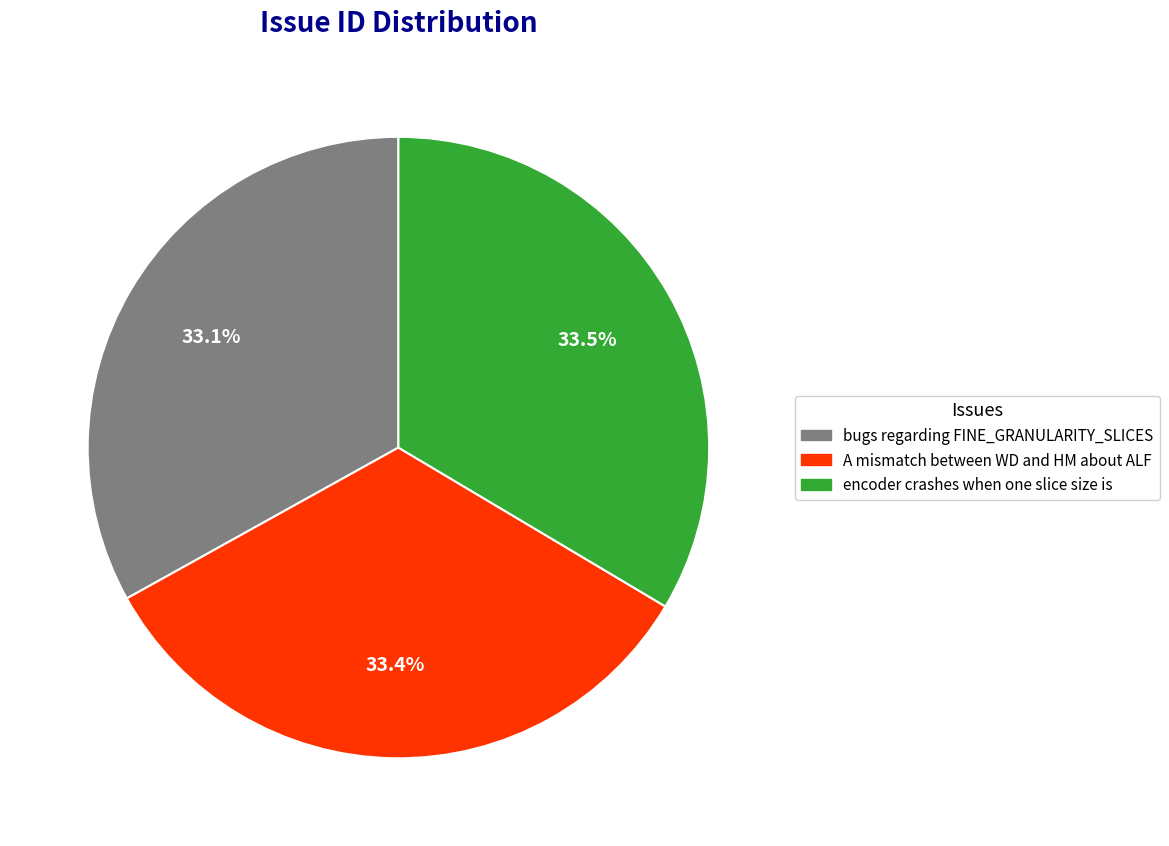

How many slices are in this pie chart?

3